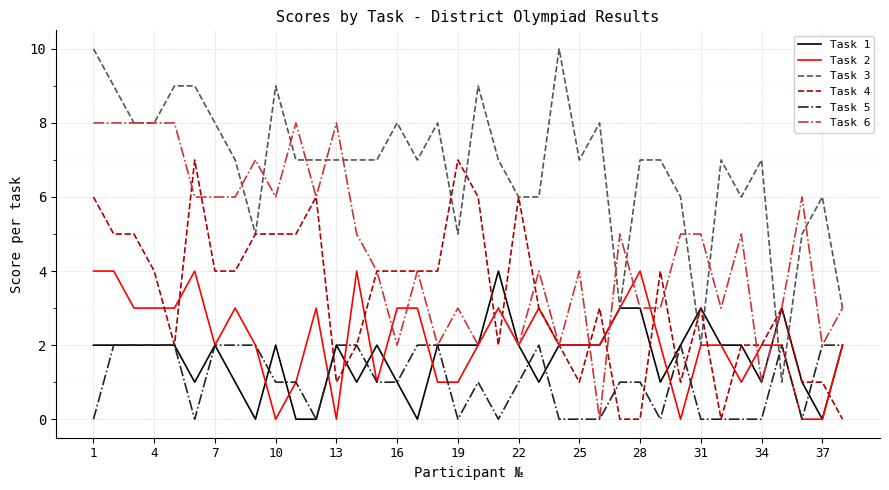

Reading left to right, transcribe all the data shown in this chart.

Task 1: 2	2	2	2	2	1	2	1	0	2	0	0	2	1	2	1	0	2	2	2	4	2	1	2	2	2	3	3	1	2	3	2	2	1	3	1	0	2
Task 2: 4	4	3	3	3	4	2	3	2	0	1	3	0	4	1	3	3	1	1	2	3	2	3	2	2	2	3	4	2	0	2	2	1	2	2	0	0	2
Task 3: 10	9	8	8	9	9	8	7	5	9	7	7	7	7	7	8	7	8	5	9	7	6	6	10	7	8	3	7	7	6	2	7	6	7	1	5	6	3
Task 4: 6	5	5	4	2	7	4	4	5	5	5	6	1	2	4	4	4	4	7	6	2	6	3	2	1	3	0	0	4	1	3	0	2	2	3	1	1	0
Task 5: 0	2	2	2	2	0	2	2	2	1	1	0	2	2	1	1	2	2	0	1	0	1	2	0	0	0	1	1	0	2	0	0	0	0	2	0	2	2
Task 6: 8	8	8	8	8	6	6	6	7	6	8	6	8	5	4	2	4	2	3	2	3	2	4	2	4	0	5	3	3	5	5	3	5	1	3	6	2	3